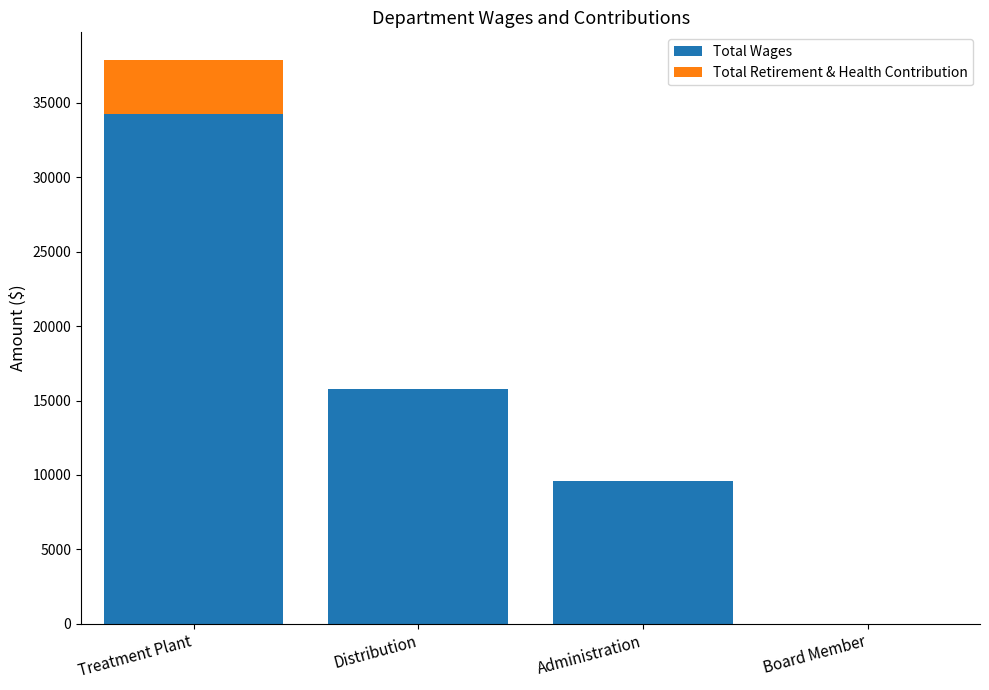

Are the bars grouped side by side (vs. stacked)?

No